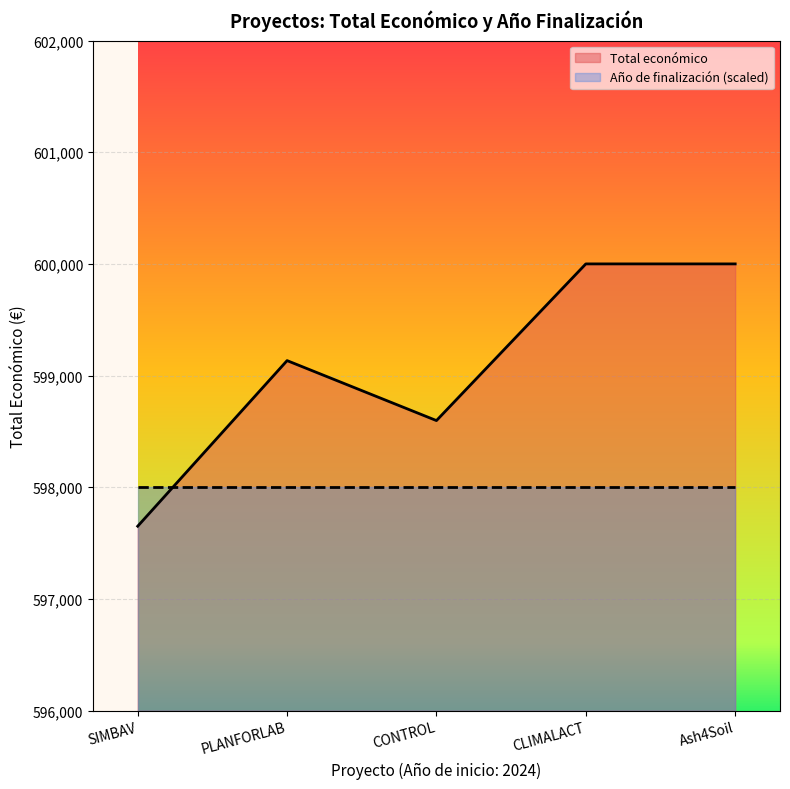

Rank the categories by value from lowest to highest.

SIMBAV, CONTROL, PLANFORLAB, CLIMALACT, Ash4Soil